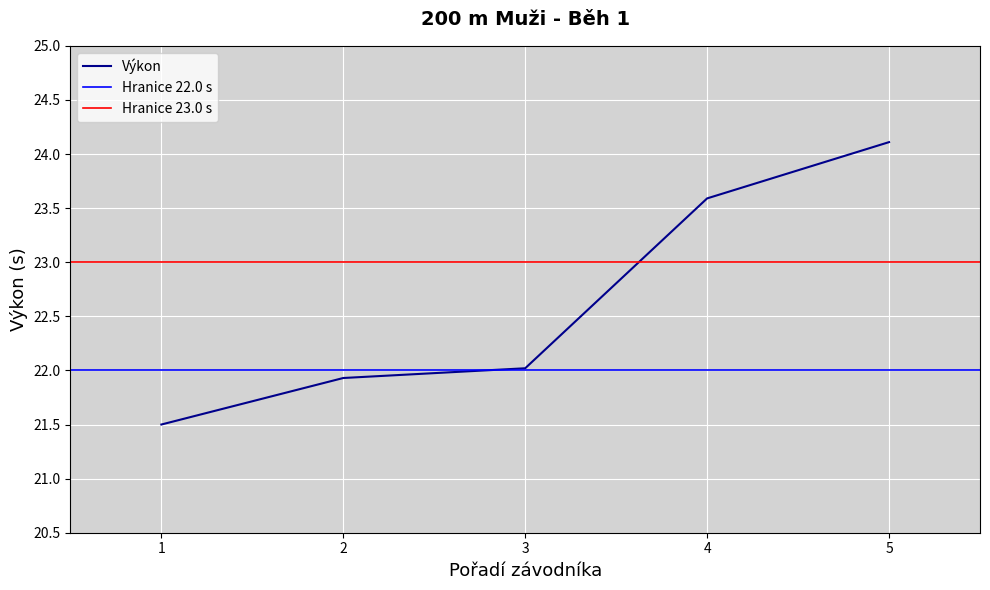

What is the lowest value of the Výkon series?

21.5